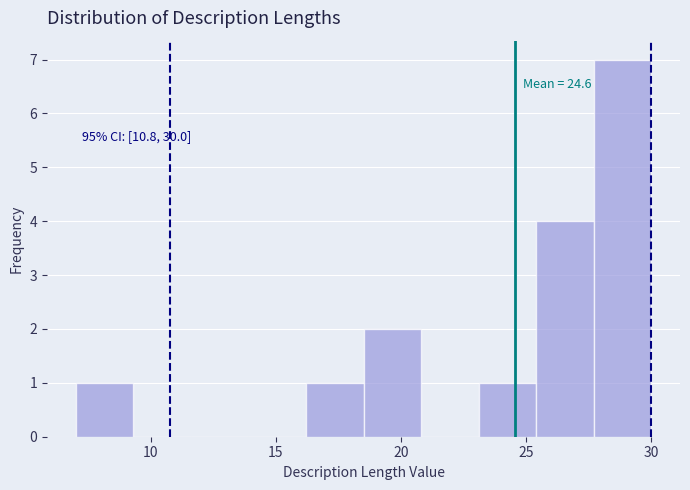

Which range on the x-axis has the tallest bar?

27.7 to 30.0